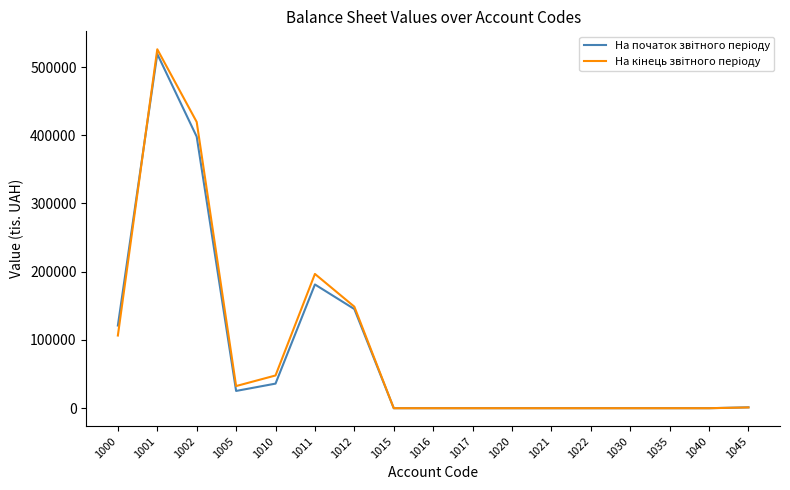

What is the total value across all series at 1000?

227676